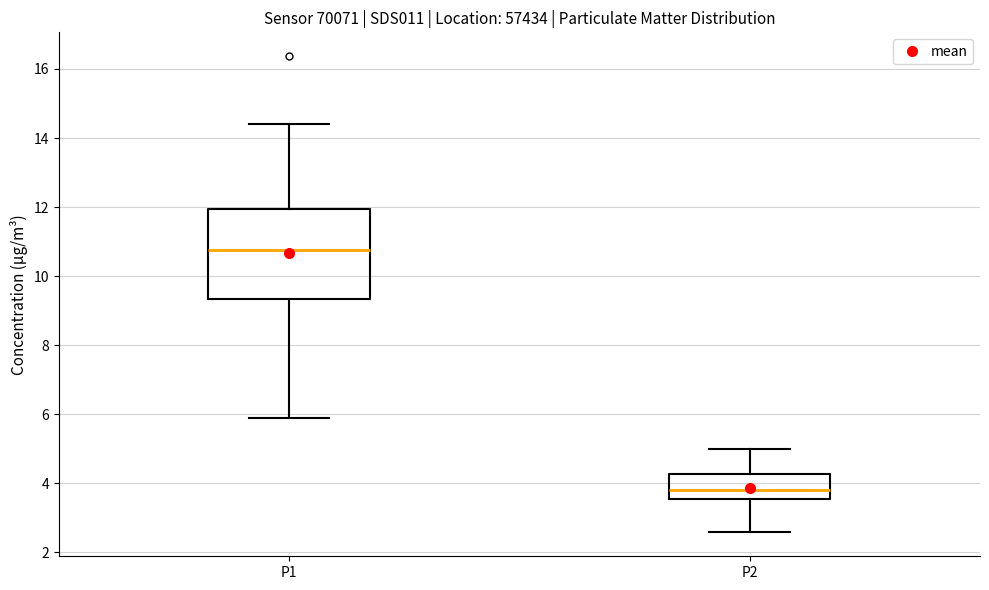

Where is the upper edge of the box for P2 on the y-axis? The values are not printed on the chart, so give them approximately, as read against the axis.

4.2